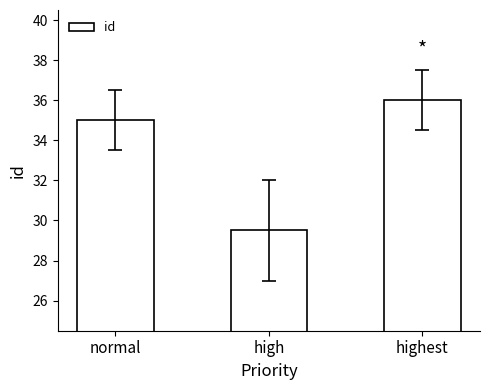

Rank the categories by value from lowest to highest.

high, normal, highest